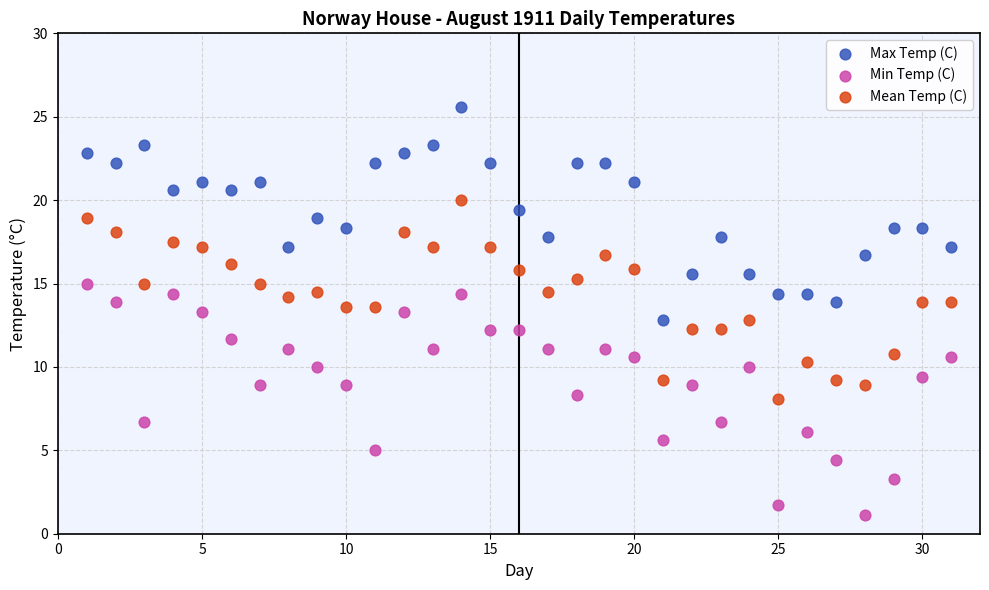

Which series contains the highest Y value?

Max Temp (C)